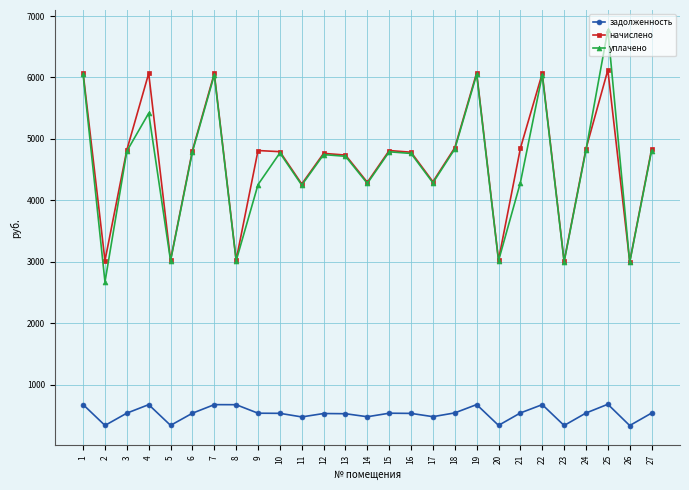

Does the chart have visible grid lines?

Yes